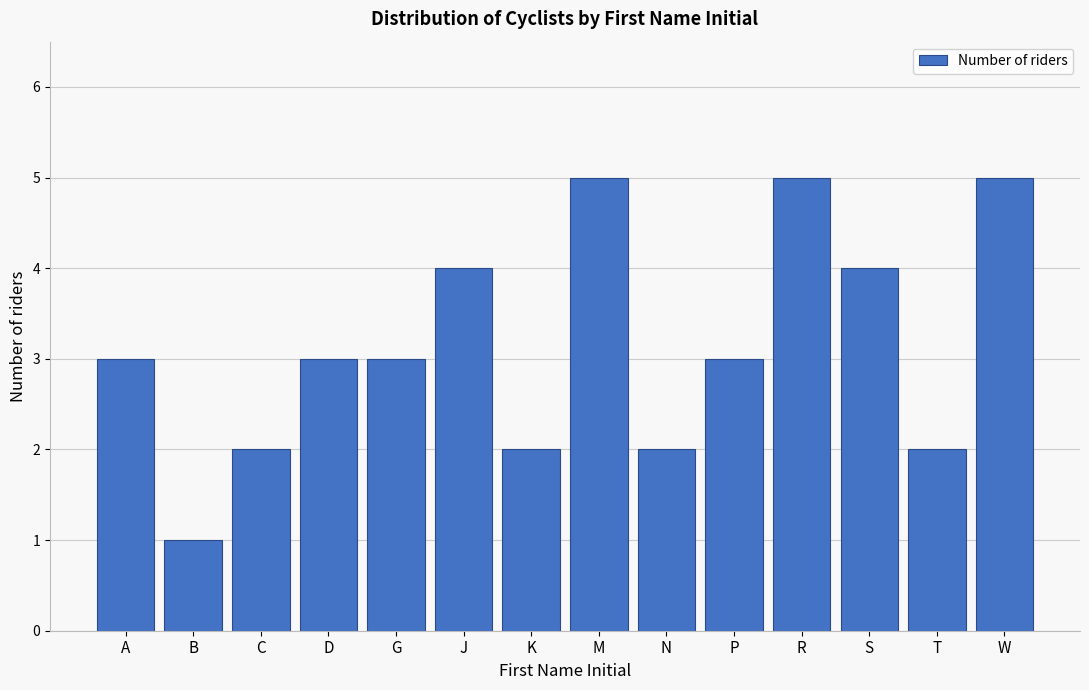

Reading right to left, extract all data points from this chart.

5	2	4	5	3	2	5	2	4	3	3	2	1	3